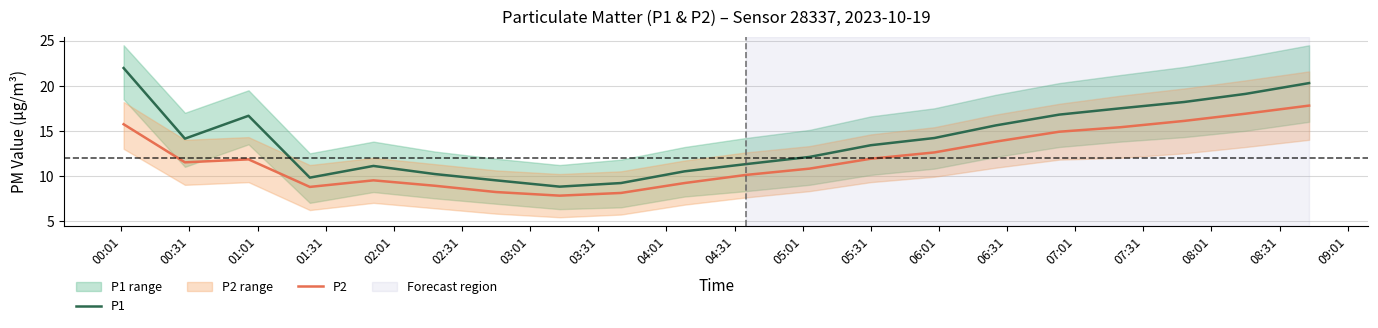

Which series has the largest range (max minus min)?

P1